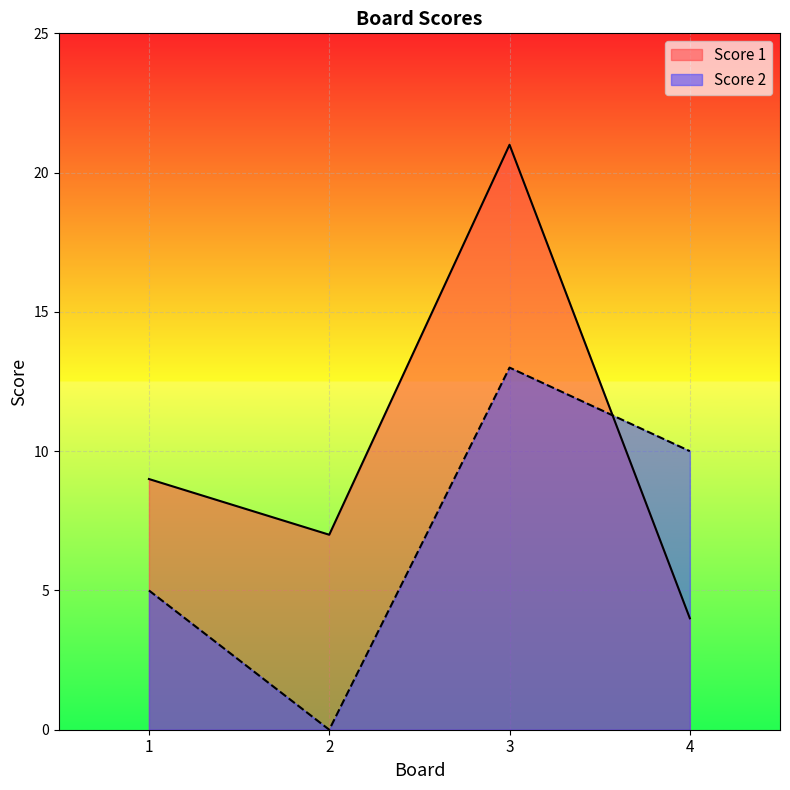

At which category does Score 1 reach its first local peak?

3